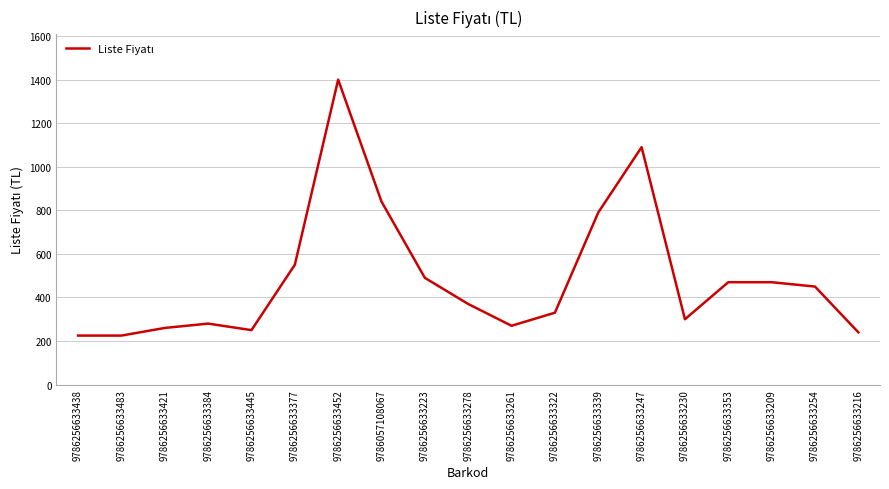

How many lines are shown in the chart?

1